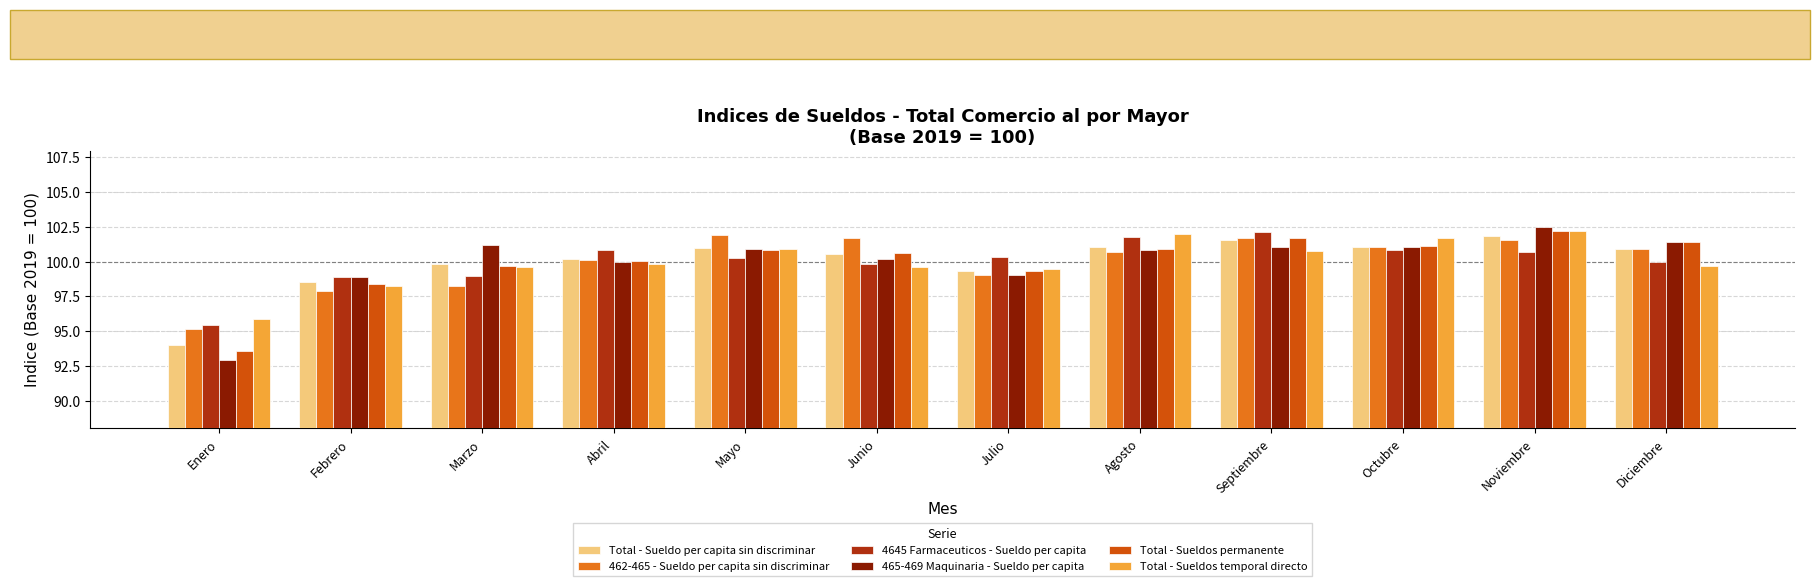

The value of 4645 Farmaceuticos - Sueldo per capita at Junio is 99.9. True or false?

True